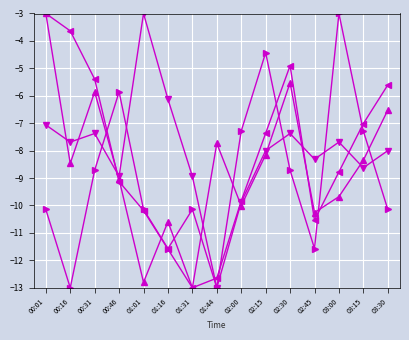

How many series are shown in this chart?

4